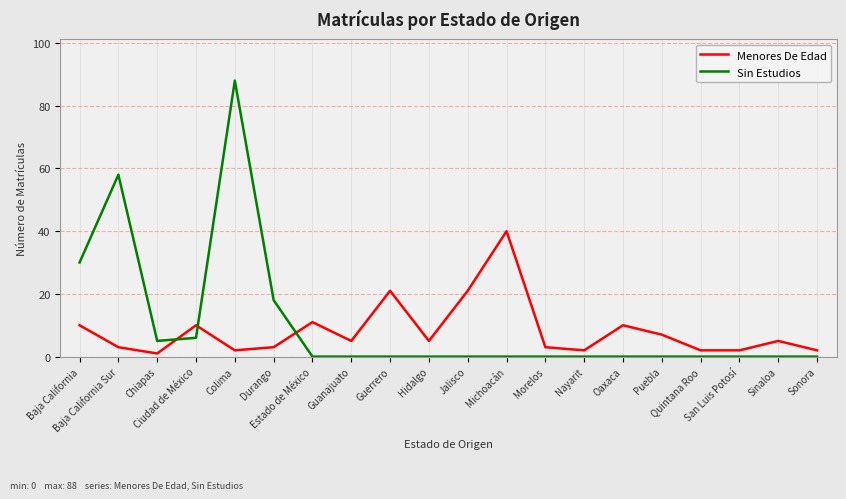

List the series in order of their peak value, highest first.

Sin Estudios, Menores De Edad